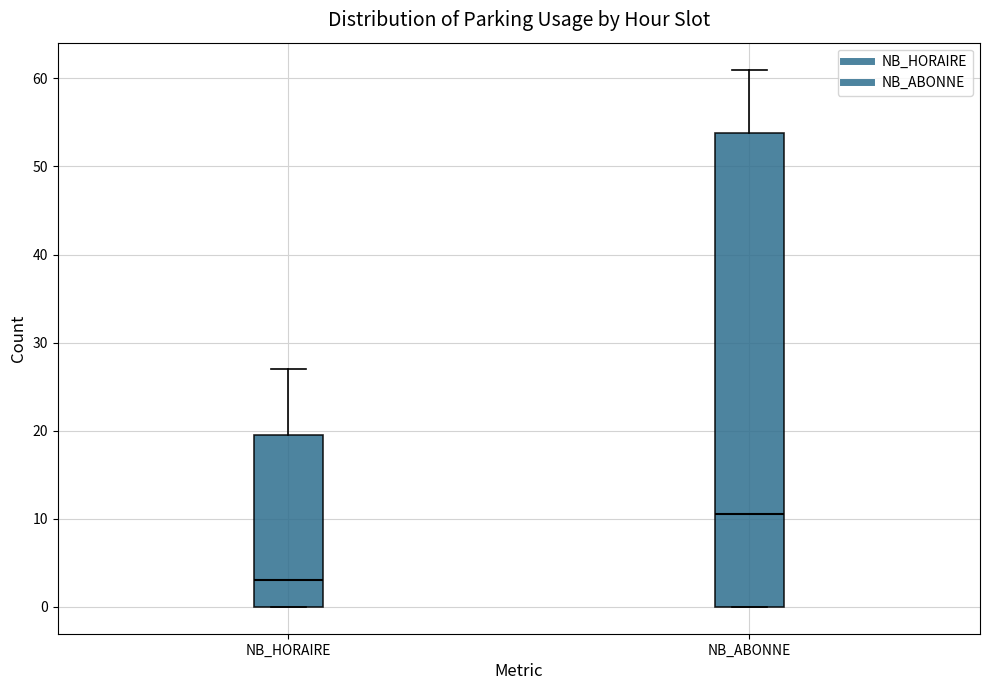

Which box's median line is the lowest?

NB_HORAIRE